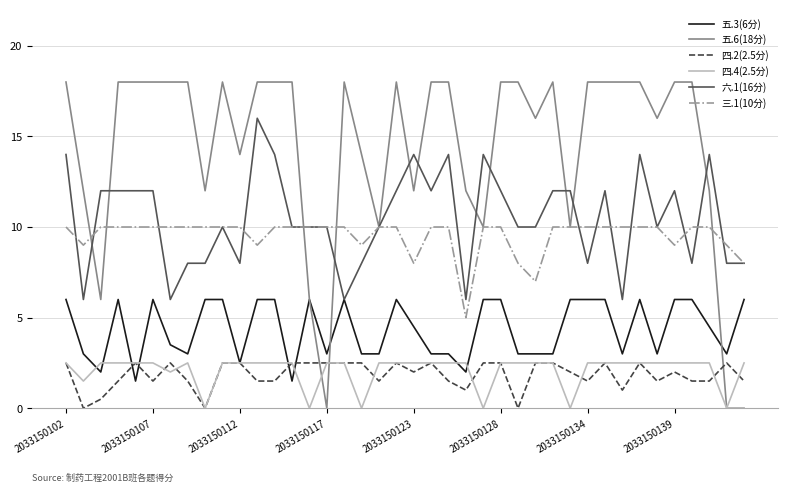

True or false: 三.1(10分) and 五.3(6分) intersect in this chart.

False